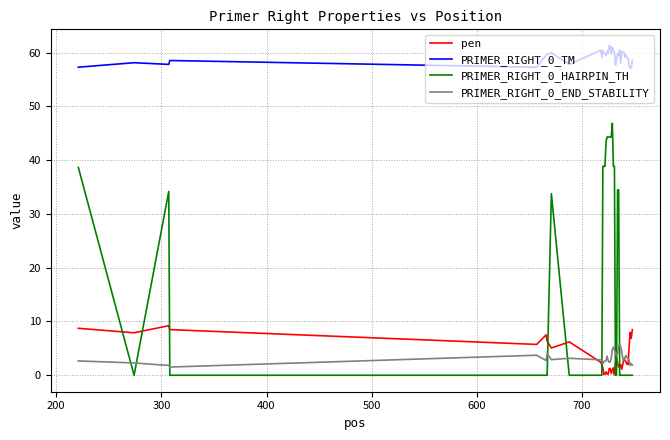

How many times do PRIMER_RIGHT_0_HAIRPIN_TH and PRIMER_RIGHT_0_END_STABILITY cross each other?

9